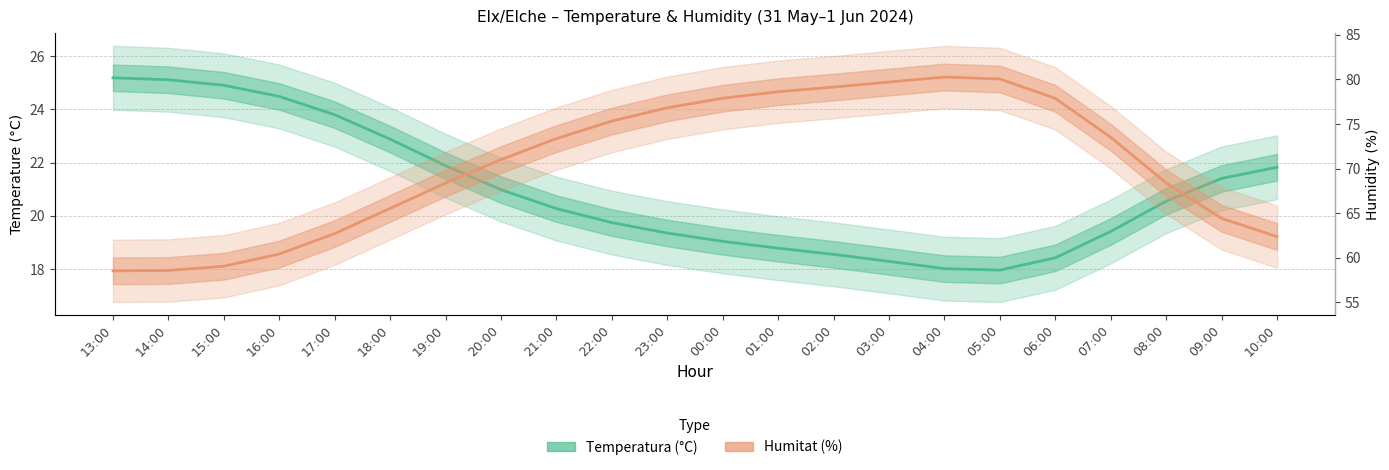

How many lines are shown in the chart?

2